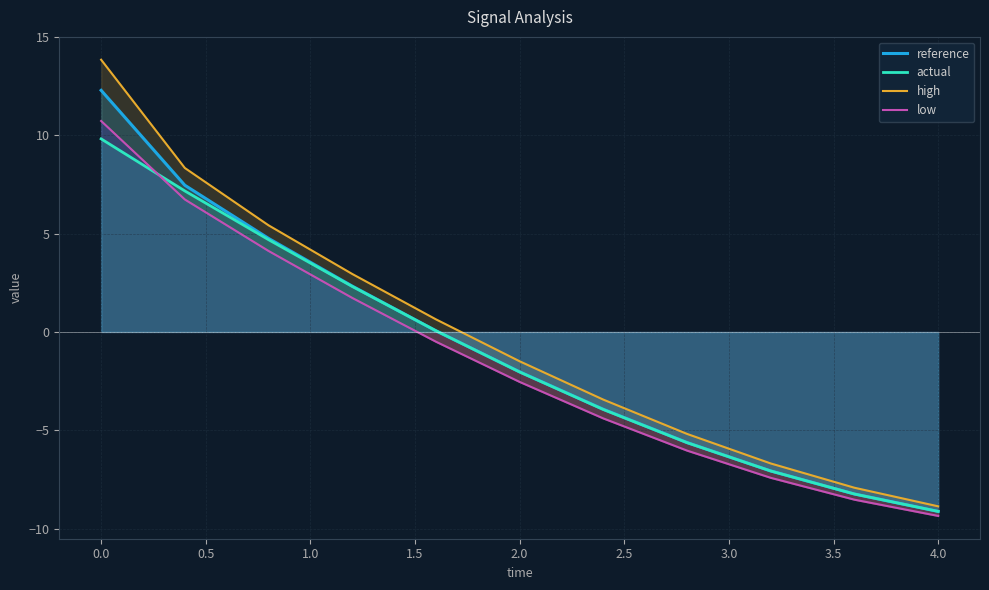

What is the minimum value for actual?

-9.1